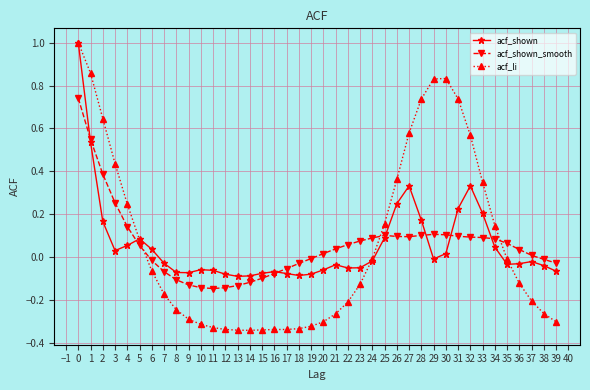

Rank the series at 10 from highest to lowest value.

acf_shown, acf_shown_smooth, acf_li